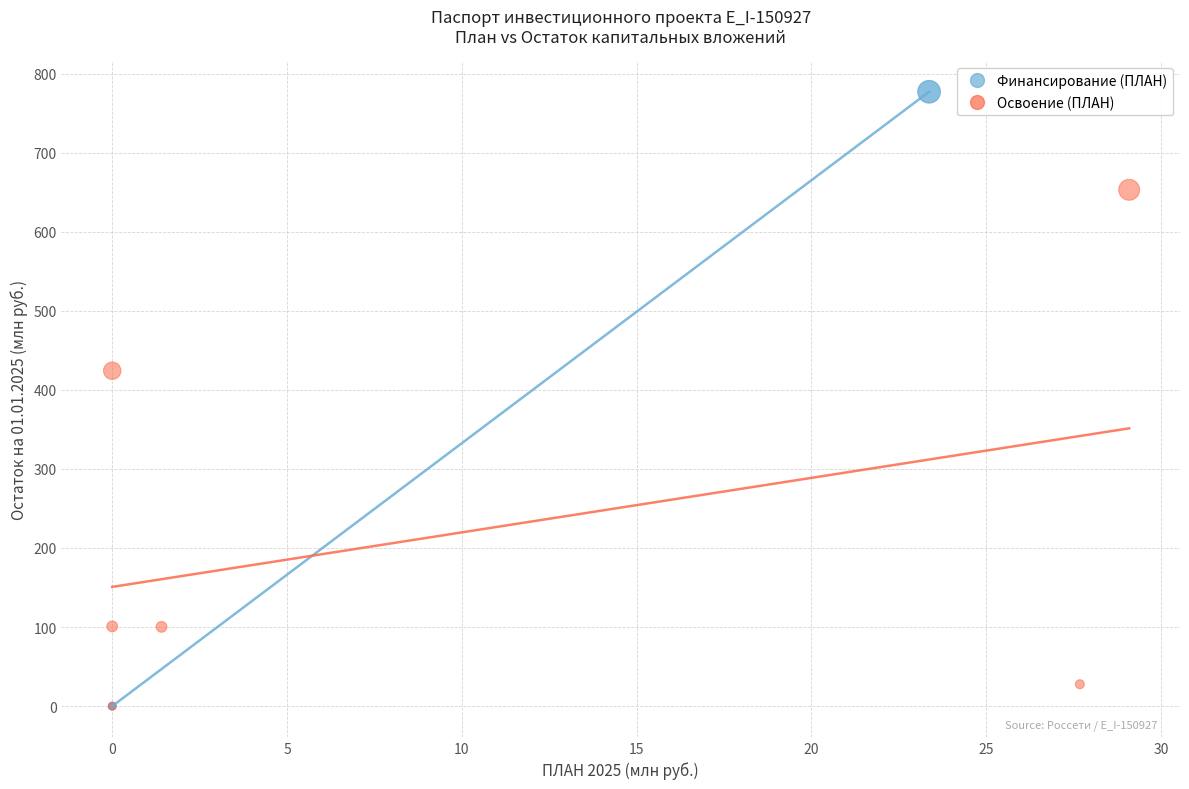

Which series has the widest spread of Y values?

Финансирование (ПЛАН)